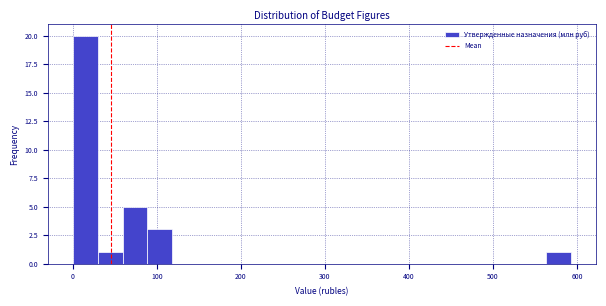

Around what value on the x-axis is the tallest bar? Give the approximate position of its centre, as read against the axis.

10